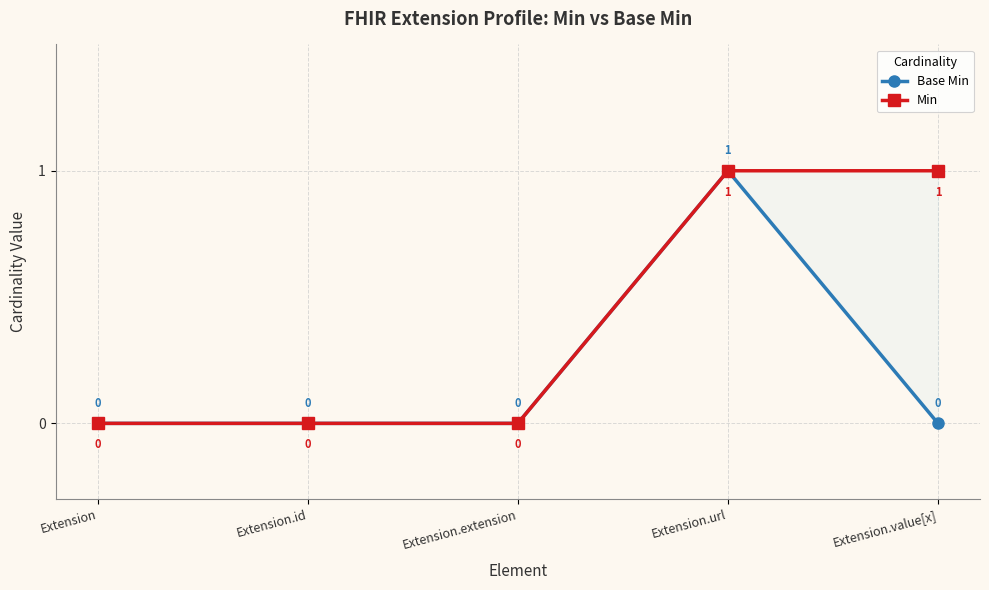

What is the value of the Min point at the 5th from the left?

1